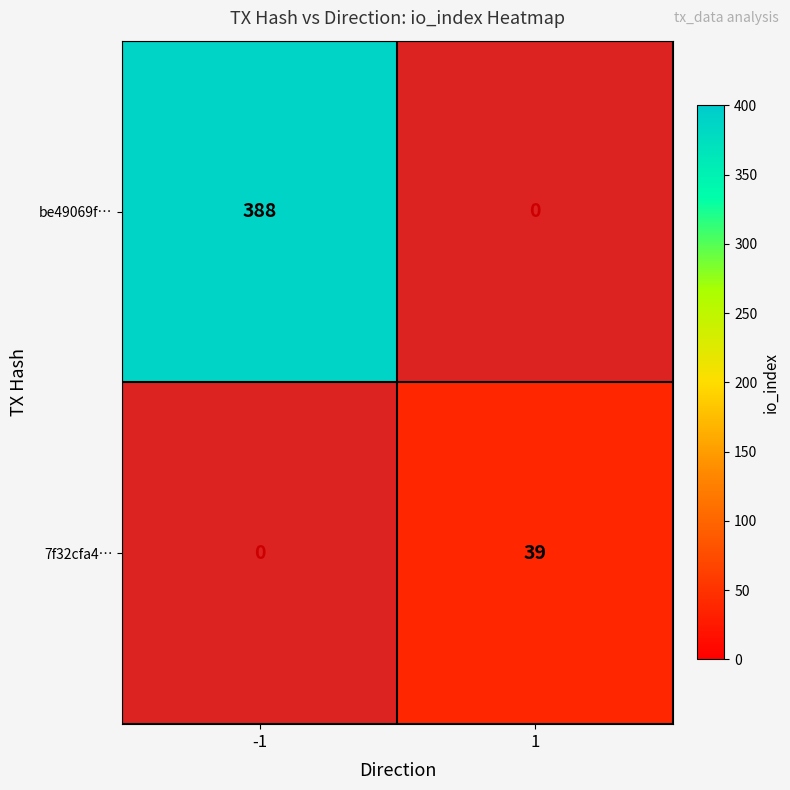

The value of 7f32cfa4… at 1 is 52. True or false?

False